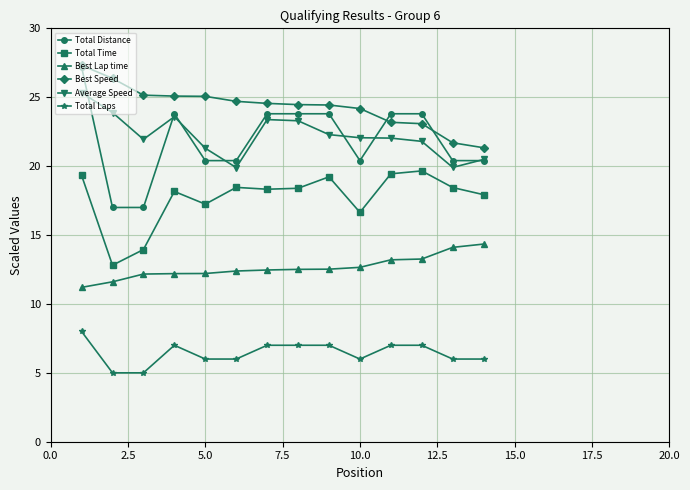

Count the number of categories in the chart.

14